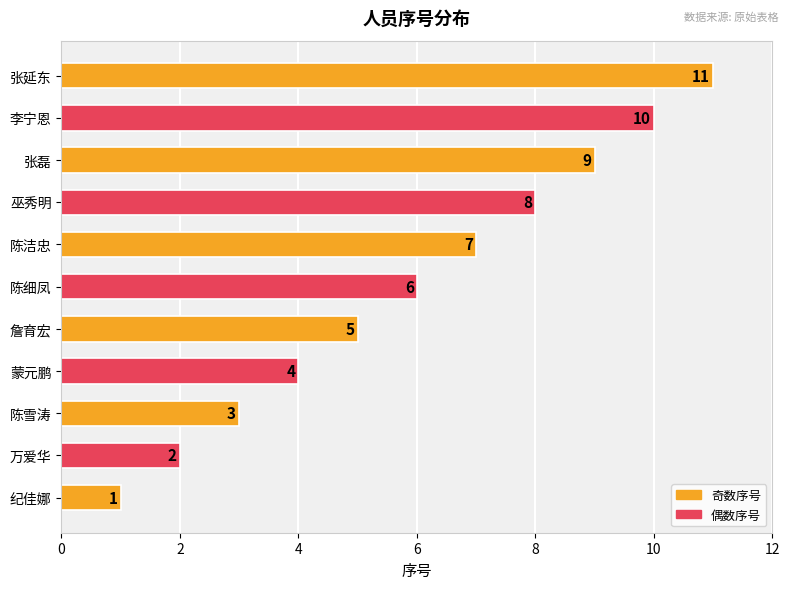

What is the difference between the second highest and minimum values?

9